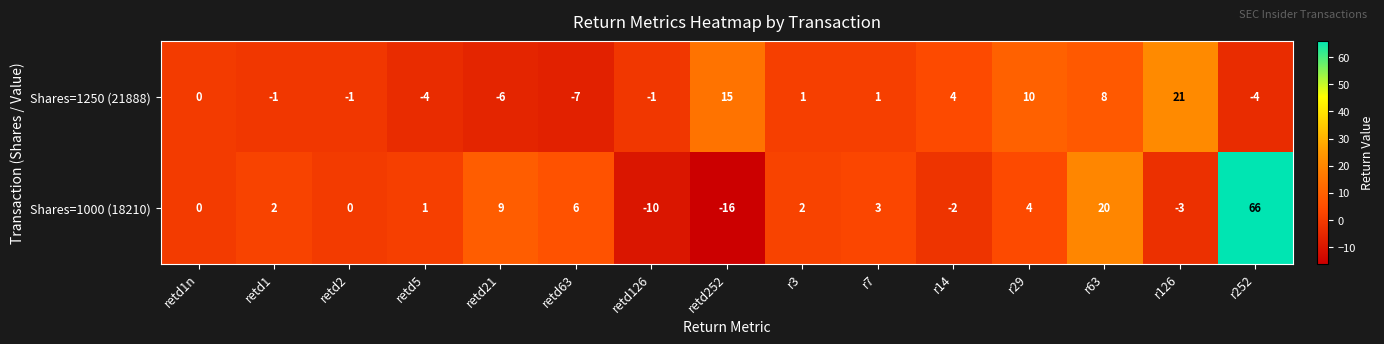

The value of Shares=1000 (18210) at retd21 is 13. True or false?

False